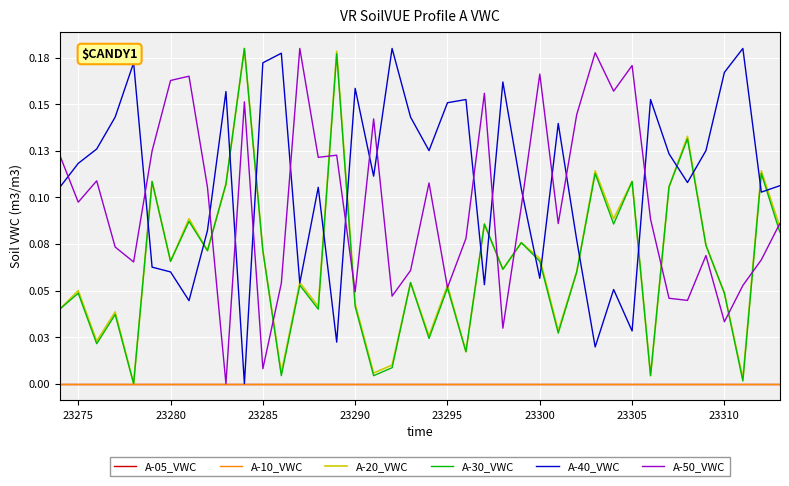

Does the chart display data point markers on the line(s)?

No